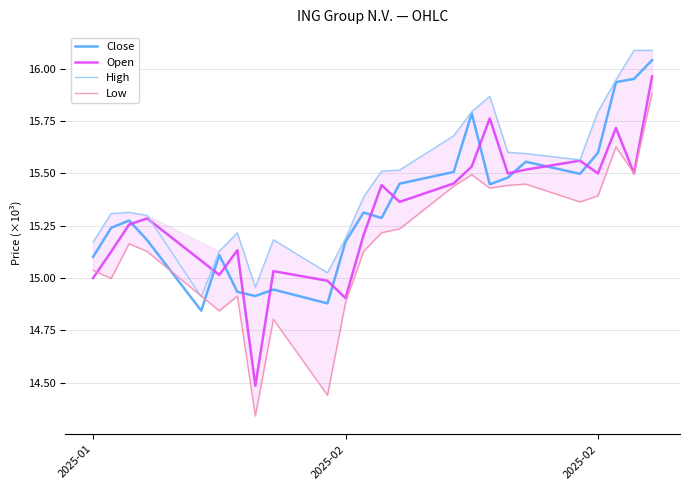

Where does the High series first go above 15?

2025-01